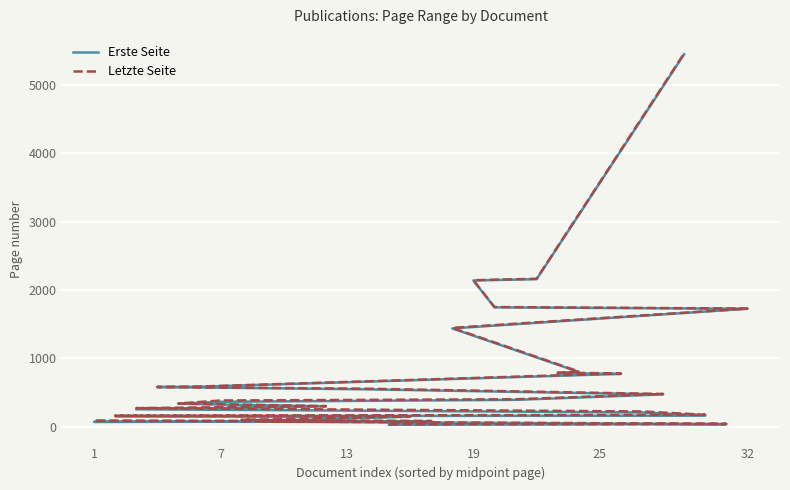

What is the lowest value of the Letzte Seite series?

38